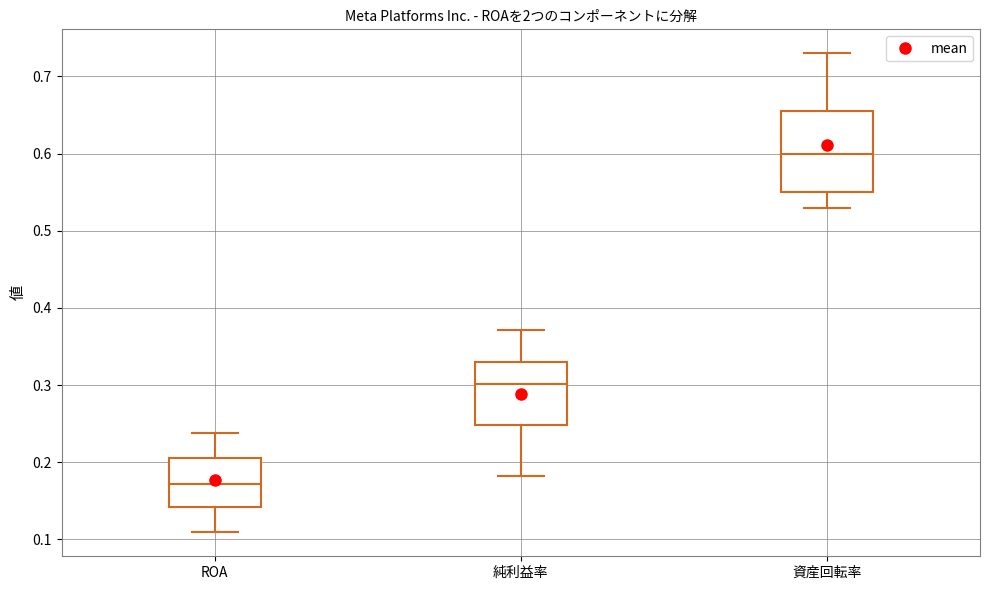

Reading left to right, transcribe this box plot: for each box, give where its median line is, the range the box spans, and where its two whiskers end, as read against the y-axis. The values are not printed on the chart, so give them approximately, as read against the axis.

ROA: median 0.17, box 0.14 to 0.21, whiskers 0.11 to 0.24
純利益率: median 0.30, box 0.25 to 0.33, whiskers 0.18 to 0.37
資産回転率: median 0.60, box 0.55 to 0.66, whiskers 0.53 to 0.73